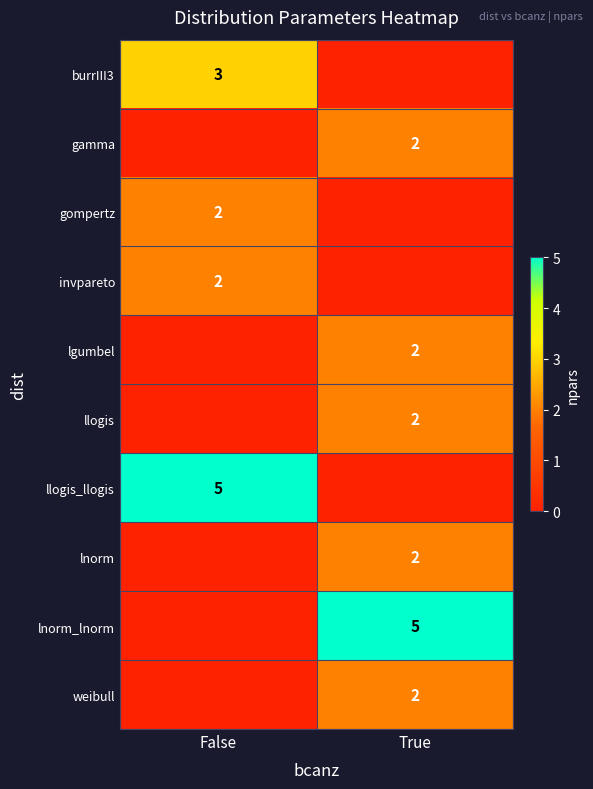

Is it true that lnorm equals 4 at True?

False